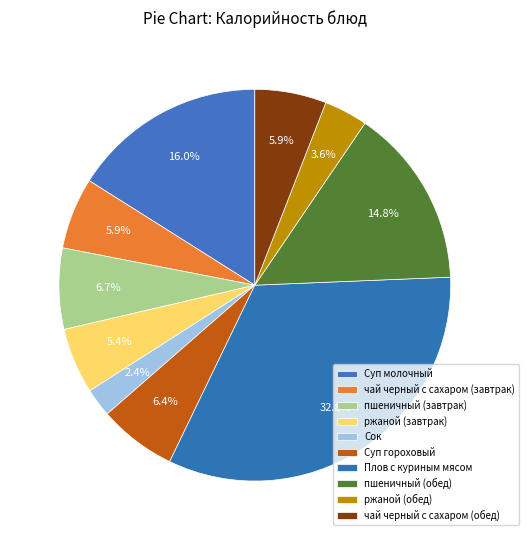

Which slice is the smallest?

Сок